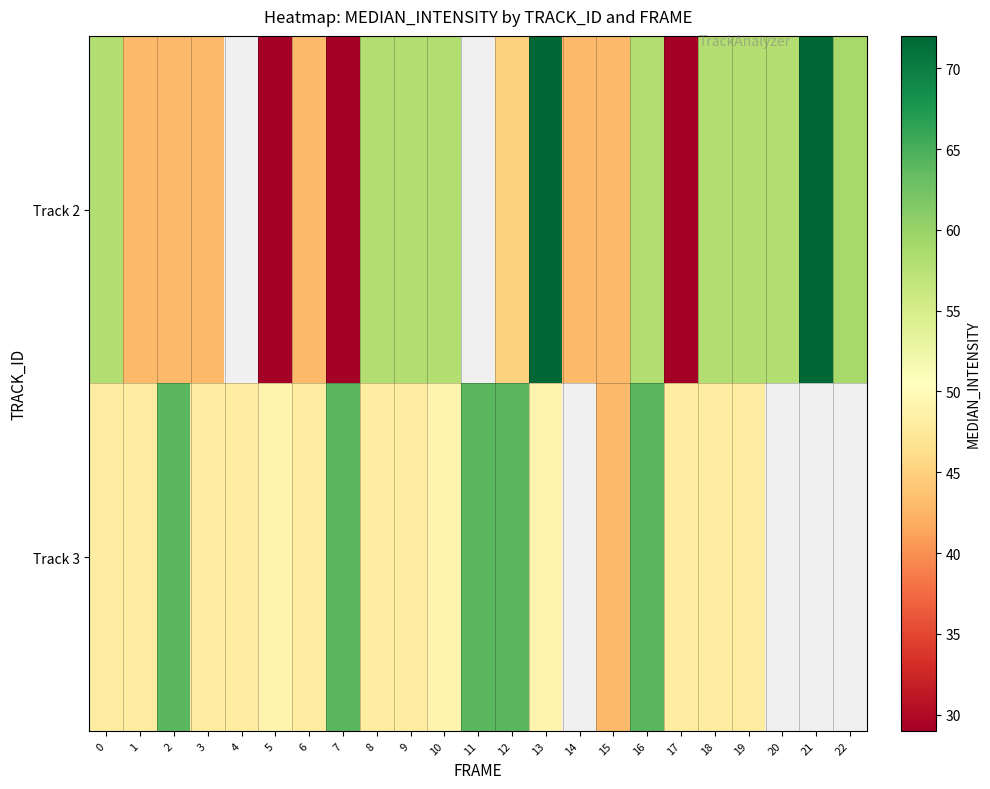

How many values in the Track 3 series exceed 49?

5